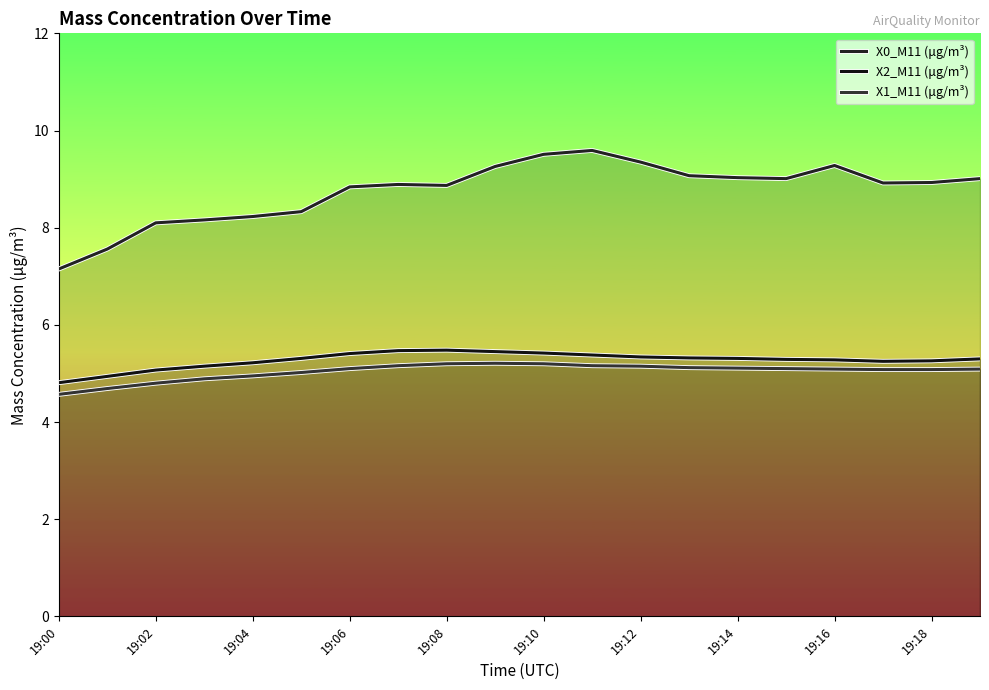

What are all the series names shown in the legend?

X0_M11 (μg/m³), X2_M11 (μg/m³), X1_M11 (μg/m³)